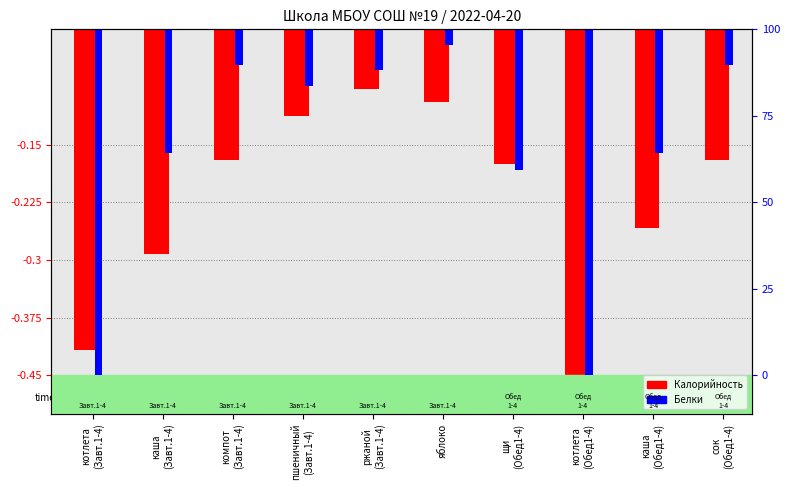

What is the difference between the maximum and minimum values in the Калорийность (норм.) series?

0.4